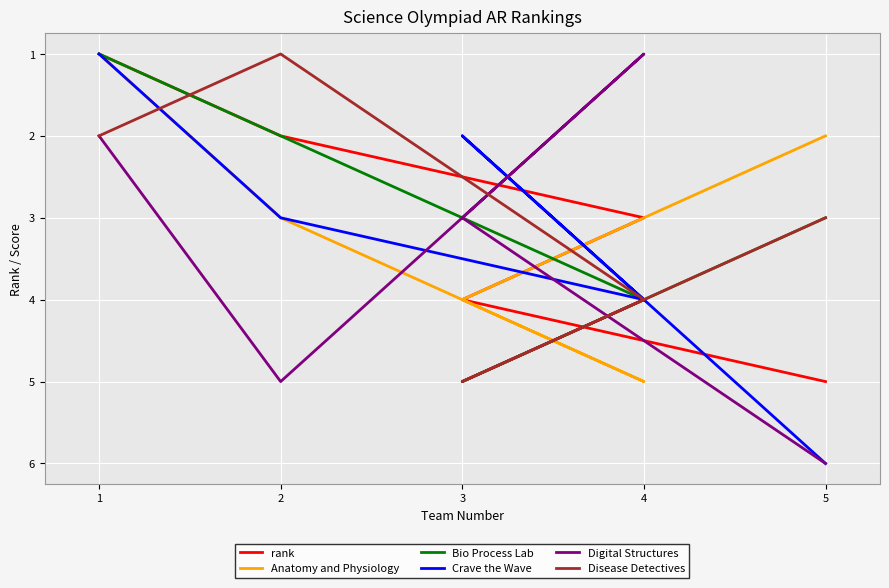

True or false: Anatomy and Physiology and Crave the Wave cross at least once.

True